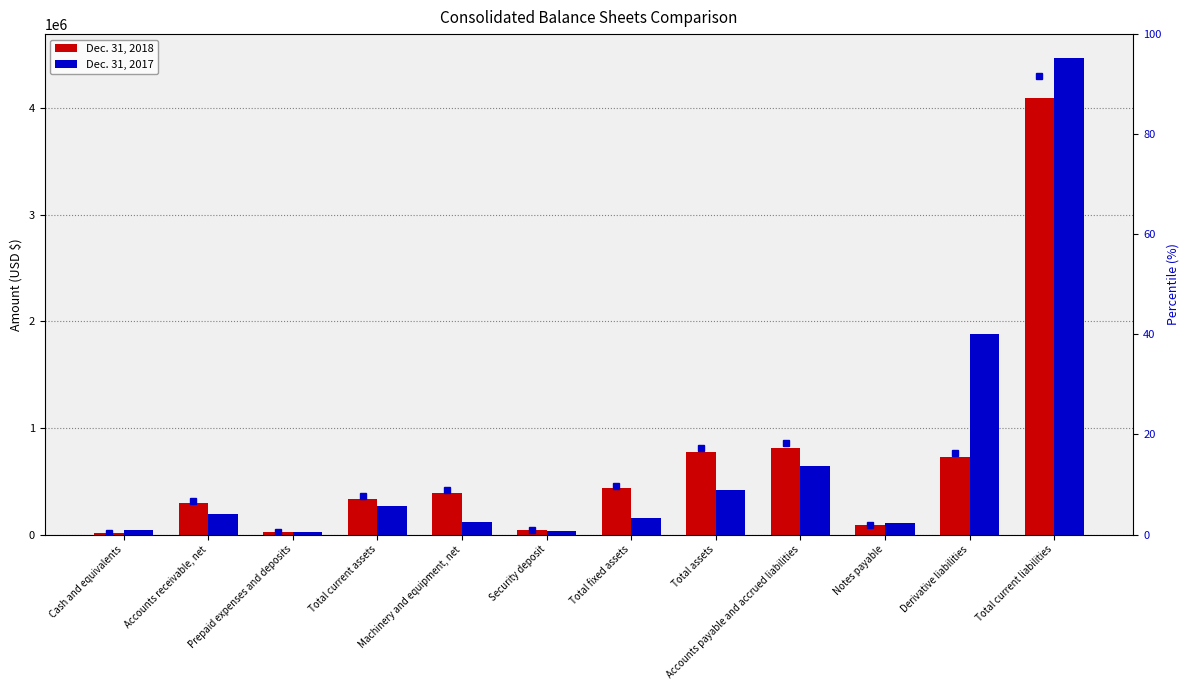

What is the approximate value of Dec. 31, 2017 at Accounts payable and accrued liabilities?

642059.0